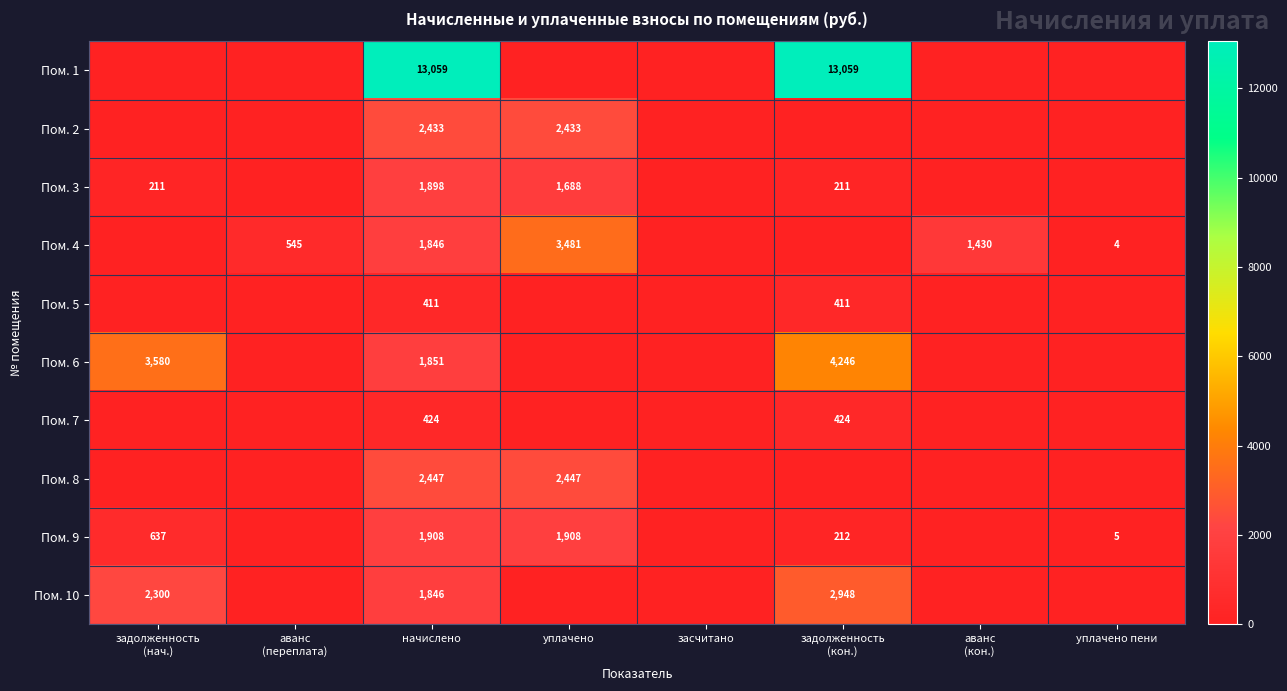

What is the difference between the highest and lowest values at уплачено?

3480.7